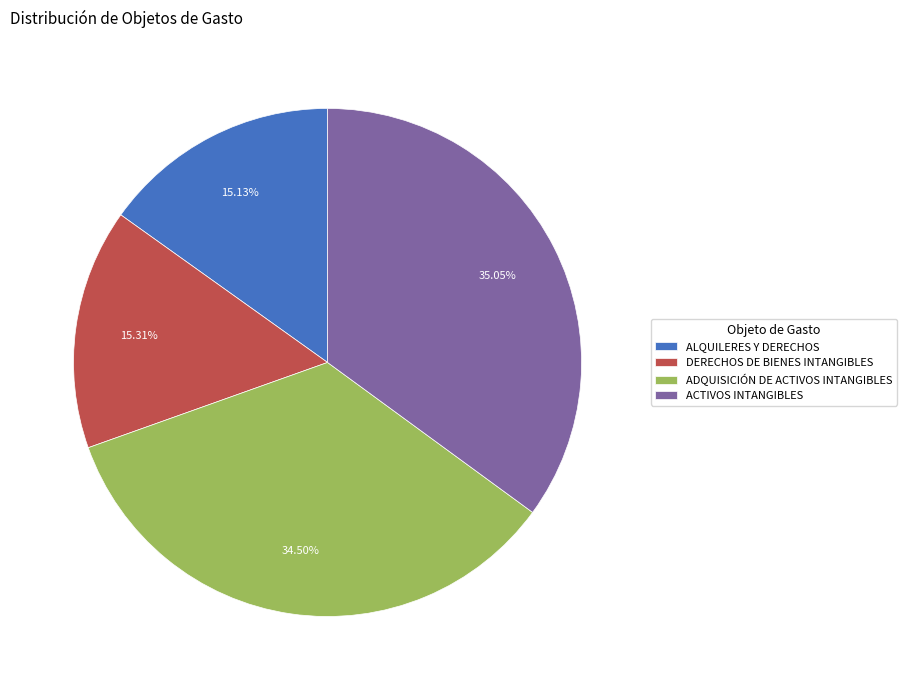

Which category has the biggest portion of the pie?

ACTIVOS INTANGIBLES